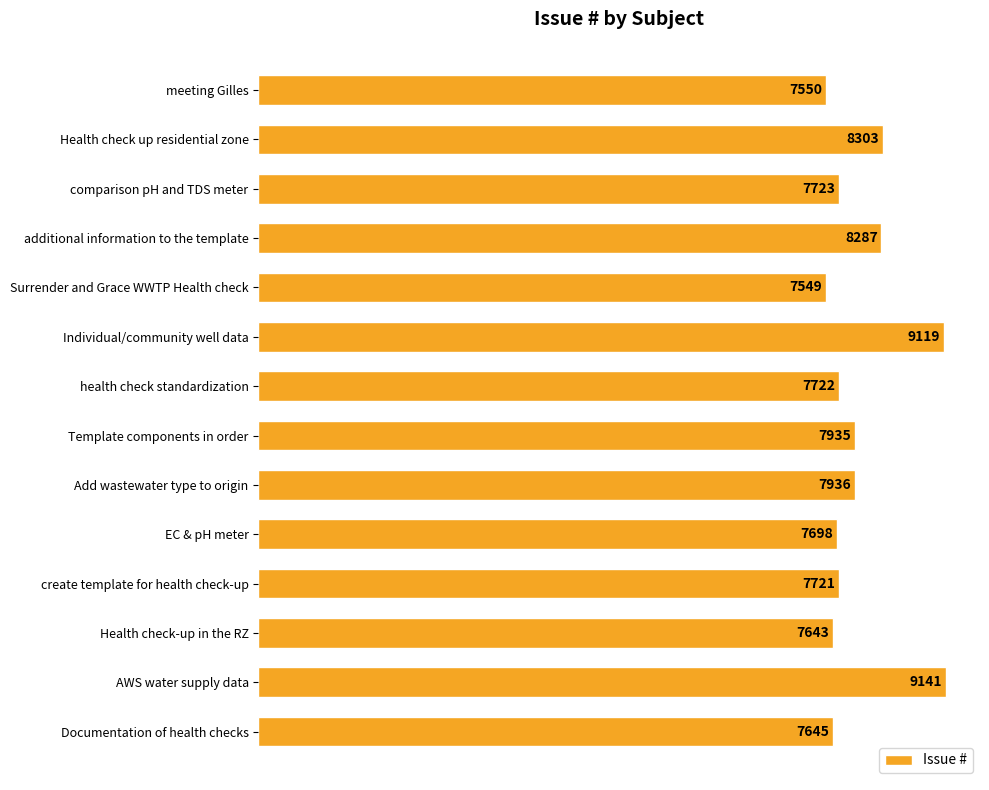

Approximately how many times larger is the value at comparison pH and TDS meter compared to Health check-up in the RZ?

1.0